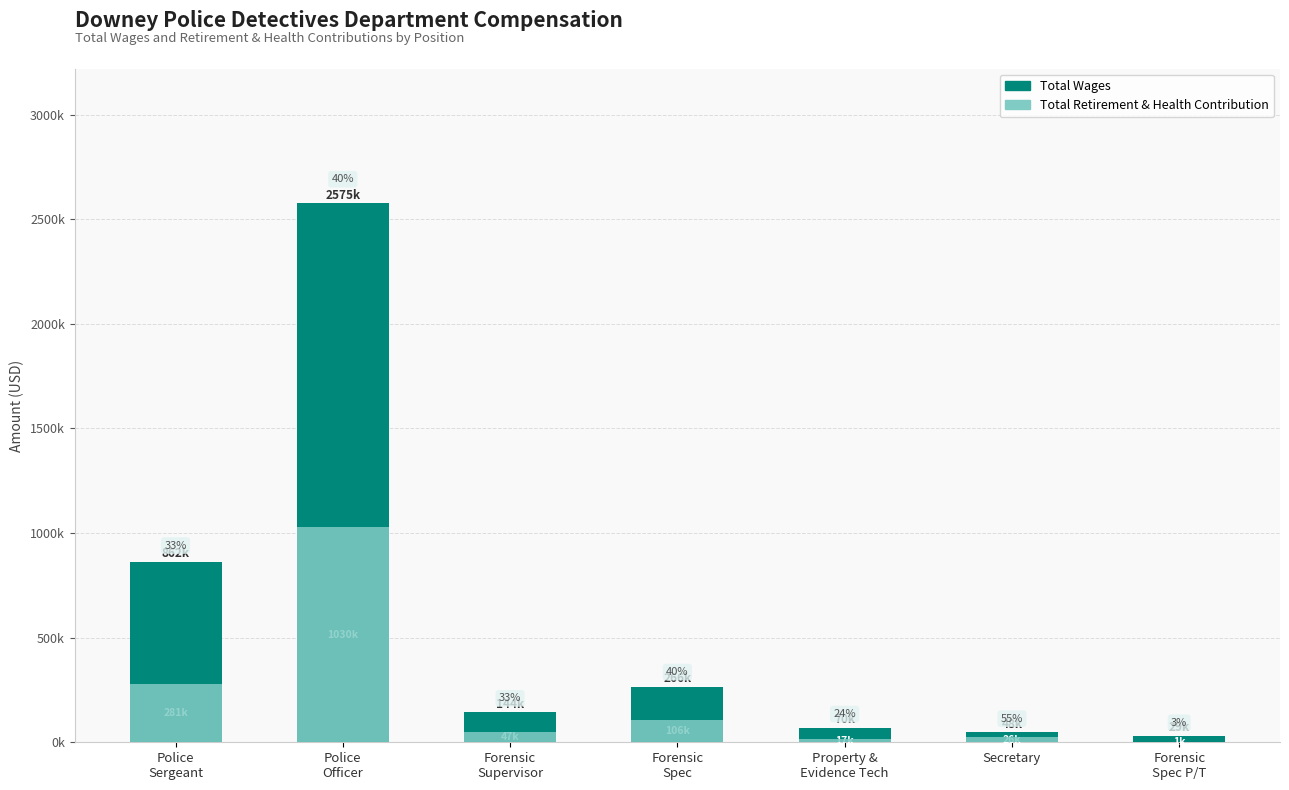

What is the difference between the maximum and minimum values in the Total Wages series?

2545830